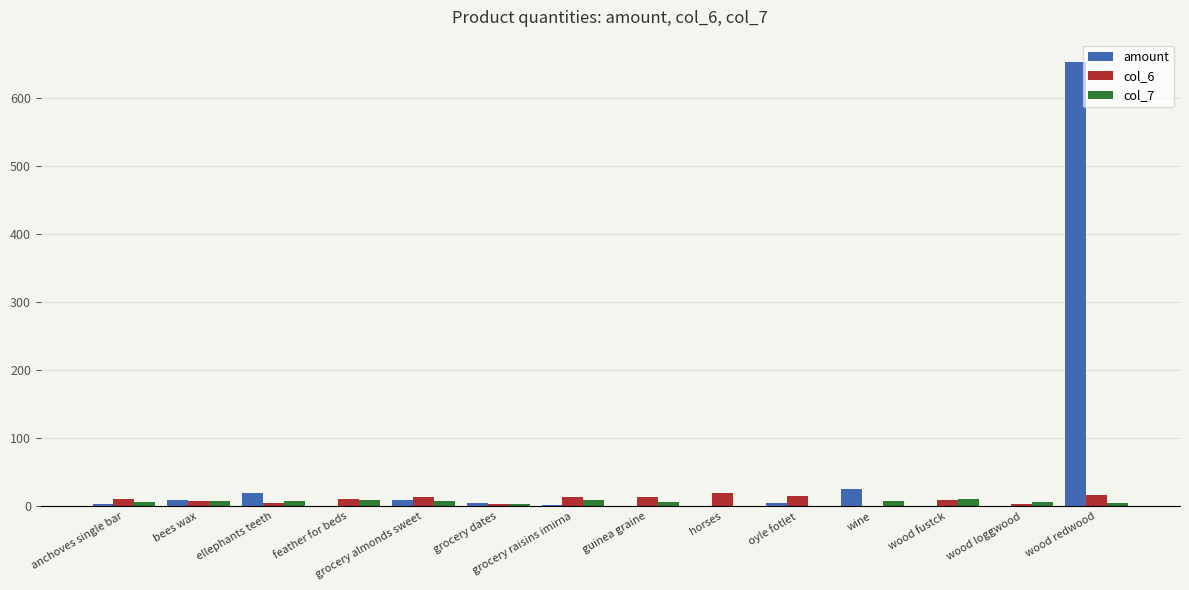

At which label is amount closest to 326?

wine